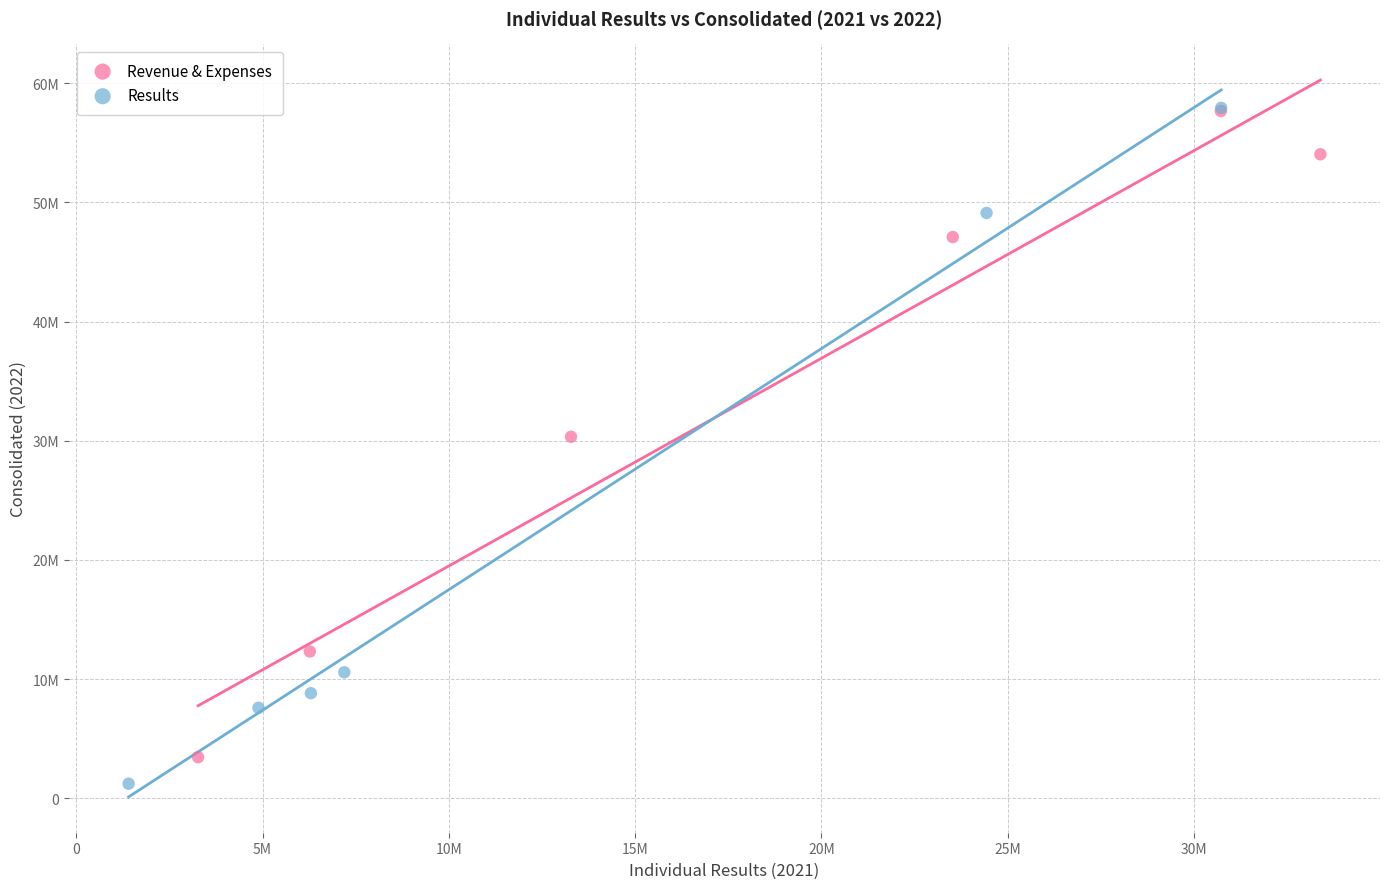

What are all the series names shown in the legend?

Revenue & Expenses, Results